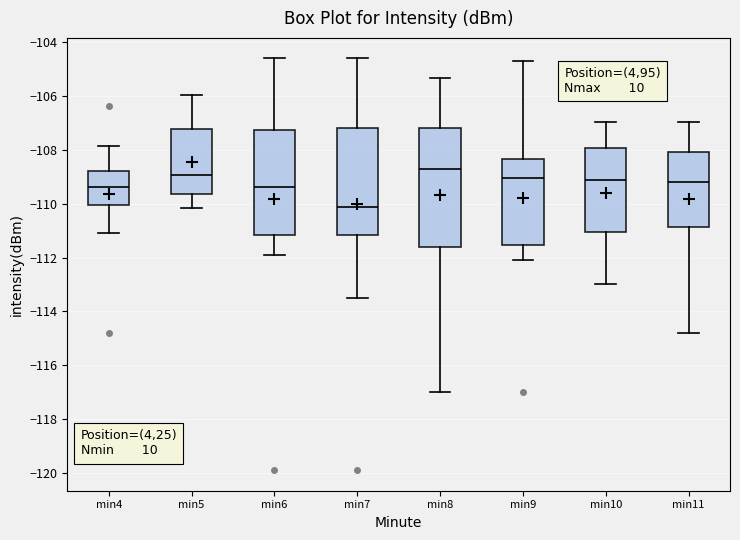

Which box's median line is the lowest?

min7